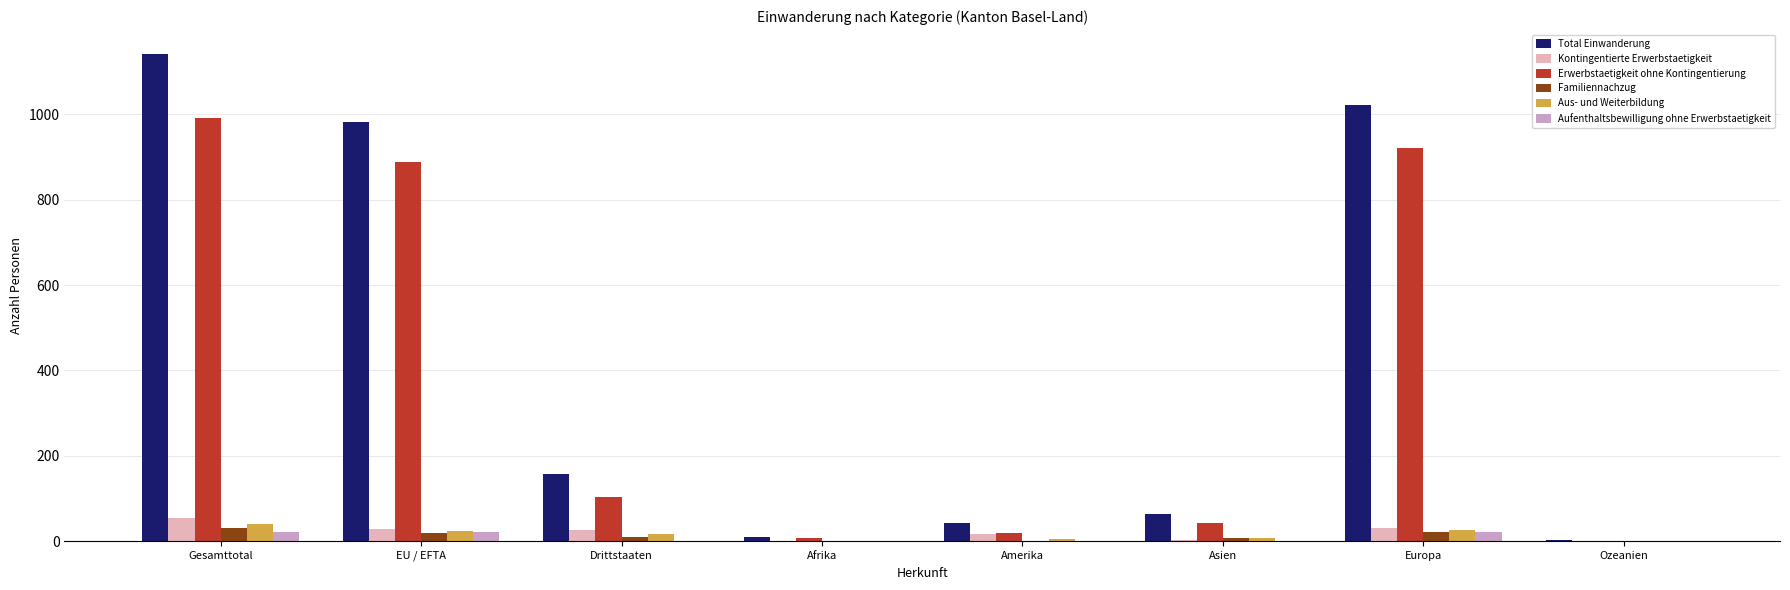

Are the bars horizontal?

No